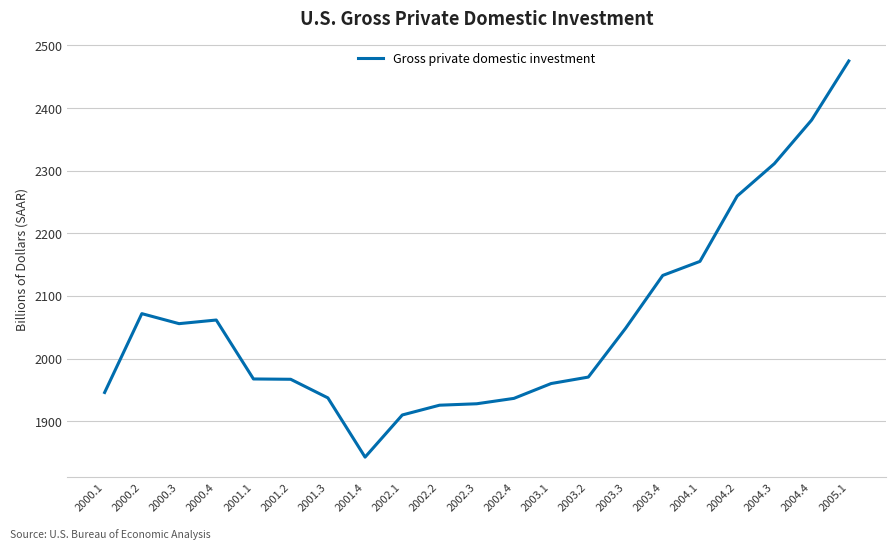

What position from the left is 2005.1?

21